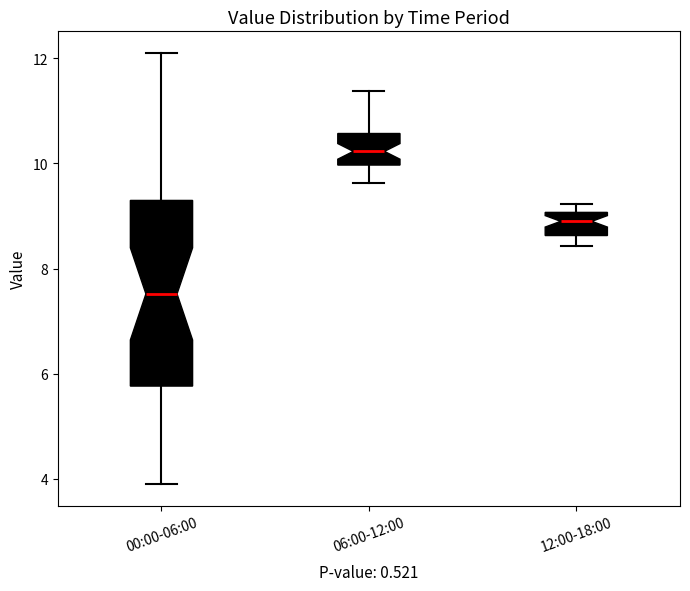

Comparing the boxes themselves (not the whiskers), which one is the tallest?

00:00-06:00